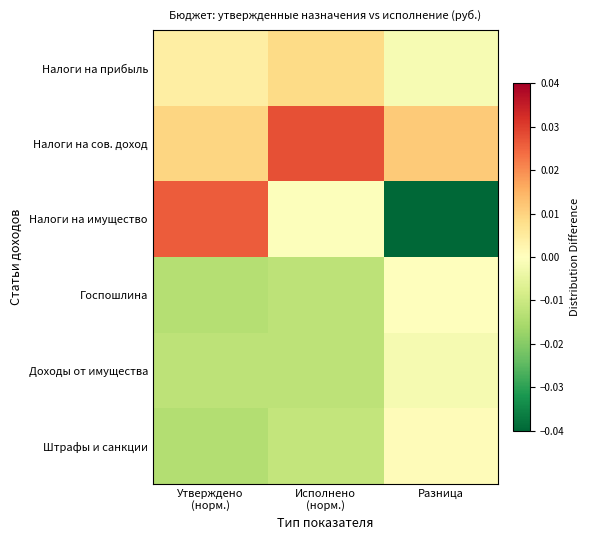

Reading right to left, transcribe all the data shown in this chart.

Налоги на прибыль: Разница=-0.0	Исполнено
(норм.)=0.0	Утверждено
(норм.)=0.0
Налоги на сов. доход: Разница=0.0	Исполнено
(норм.)=0.0	Утверждено
(норм.)=0.0
Налоги на имущество: Разница=-0.0	Исполнено
(норм.)=-0.0	Утверждено
(норм.)=0.0
Госпошлина: Разница=-0.0	Исполнено
(норм.)=-0.0	Утверждено
(норм.)=-0.0
Доходы от имущества: Разница=-0.0	Исполнено
(норм.)=-0.0	Утверждено
(норм.)=-0.0
Штрафы и санкции: Разница=0.0	Исполнено
(норм.)=-0.0	Утверждено
(норм.)=-0.0